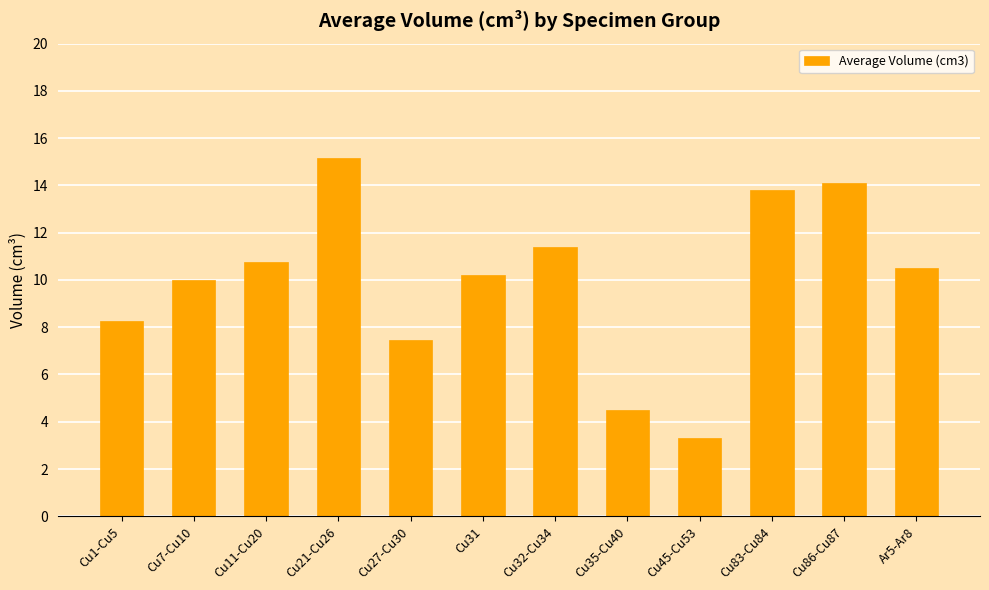

Reading left to right, transcribe all the data shown in this chart.

8.3	10.0	10.7	15.2	7.5	10.2	11.4	4.5	3.3	13.8	14.1	10.5